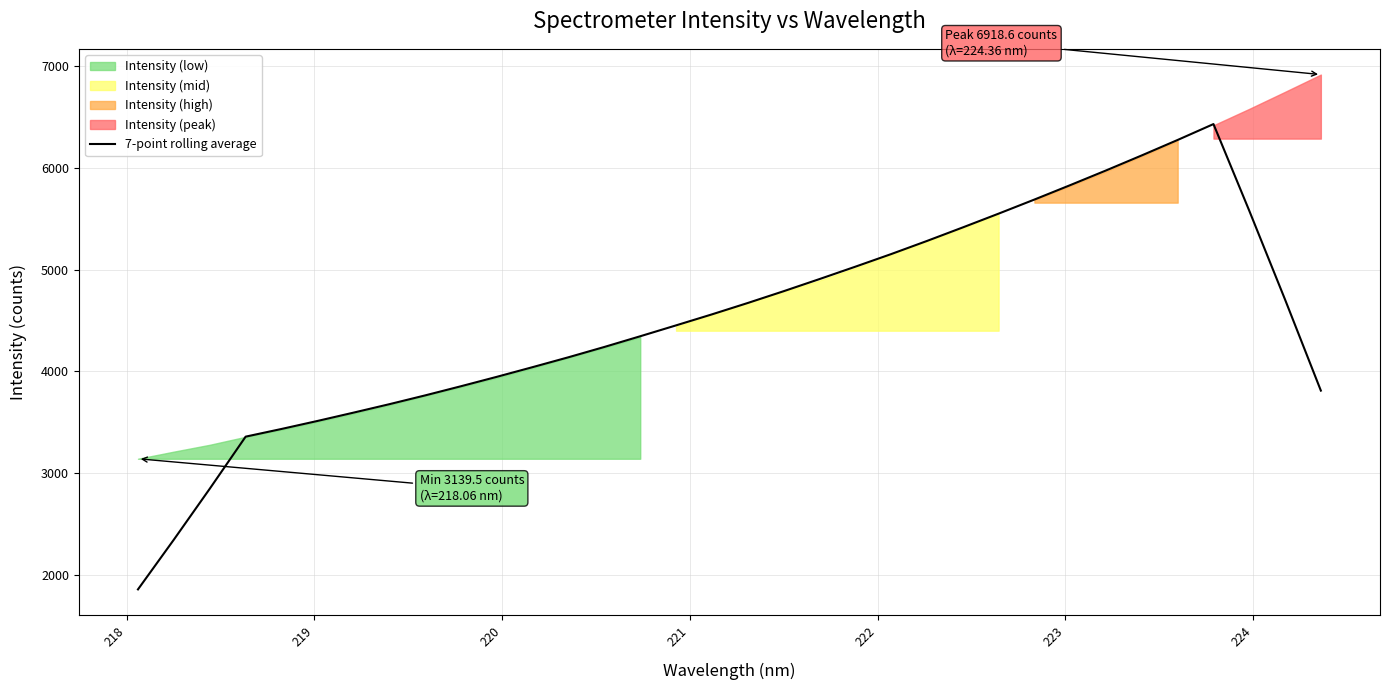

What is the difference between the maximum and second lowest values?

4087.7